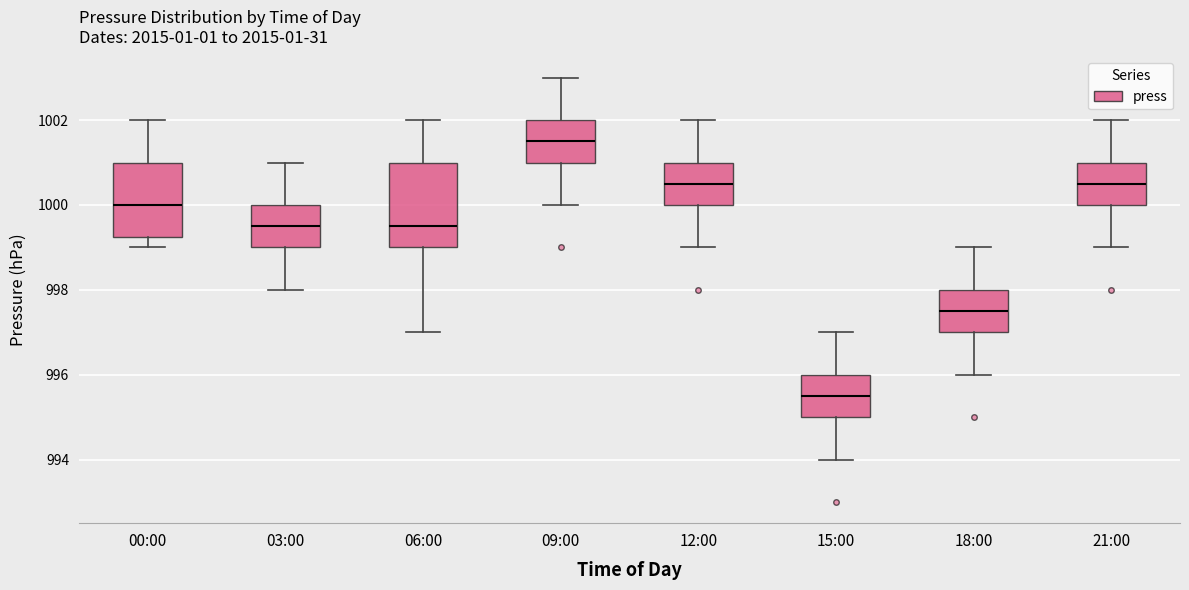

Reading left to right, read every box against the y-axis: the position of its median line, the range the box covers, and the ends of its whiskers. The values are not printed on the chart, so give them approximately, as read against the axis.

00:00: median 1000.0, box 999.2 to 1001.0, whiskers 999.0 to 1002.0
03:00: median 999.6, box 999.0 to 1000.0, whiskers 998.0 to 1001.0
06:00: median 999.6, box 999.0 to 1001.0, whiskers 997.0 to 1002.0
09:00: median 1001.6, box 1001.0 to 1002.0, whiskers 1000.0 to 1003.0
12:00: median 1000.6, box 1000.0 to 1001.0, whiskers 999.0 to 1002.0
15:00: median 995.6, box 995.0 to 996.0, whiskers 994.0 to 997.0
18:00: median 997.6, box 997.0 to 998.0, whiskers 996.0 to 999.0
21:00: median 1000.6, box 1000.0 to 1001.0, whiskers 999.0 to 1002.0